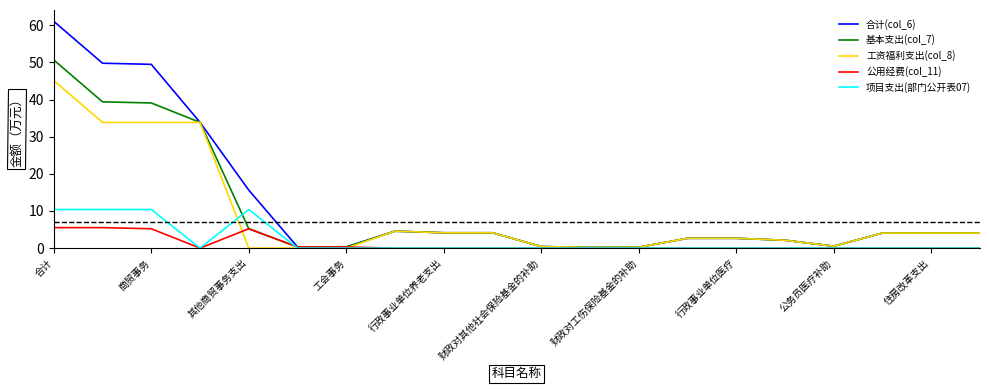

What is the maximum value shown in the chart?

61.1